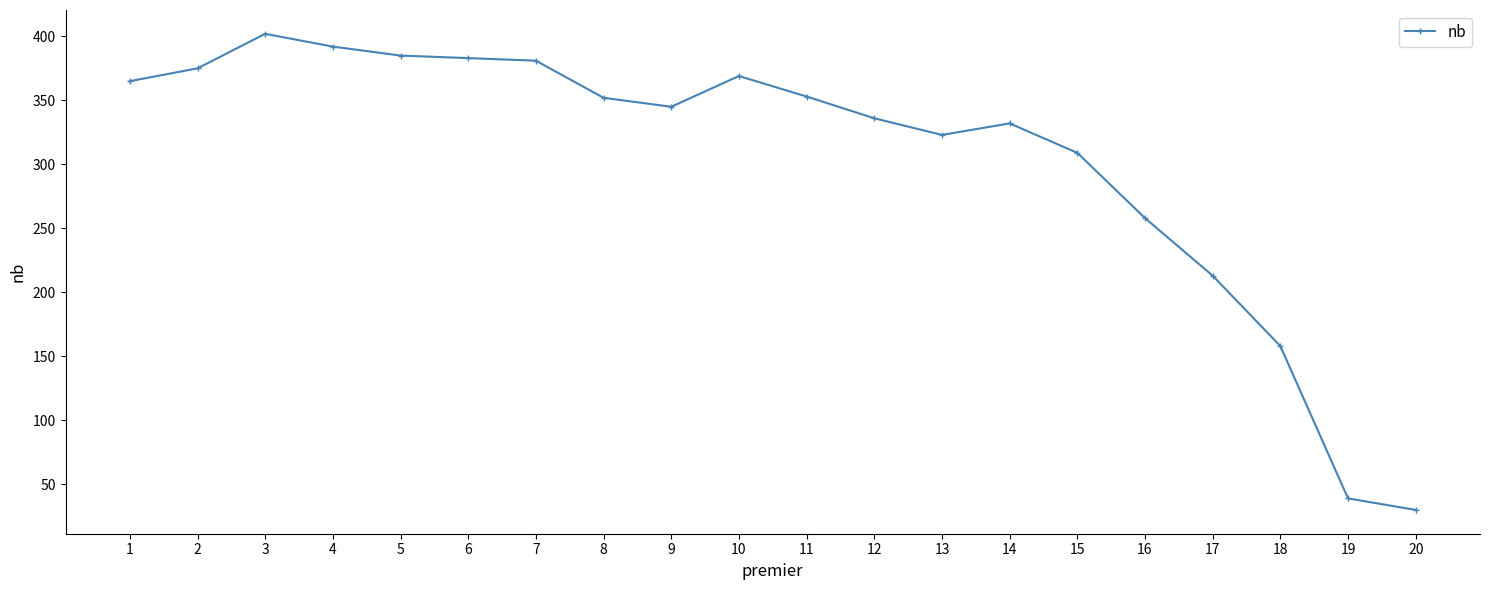

At which category does the chart reach its peak across all series?

3